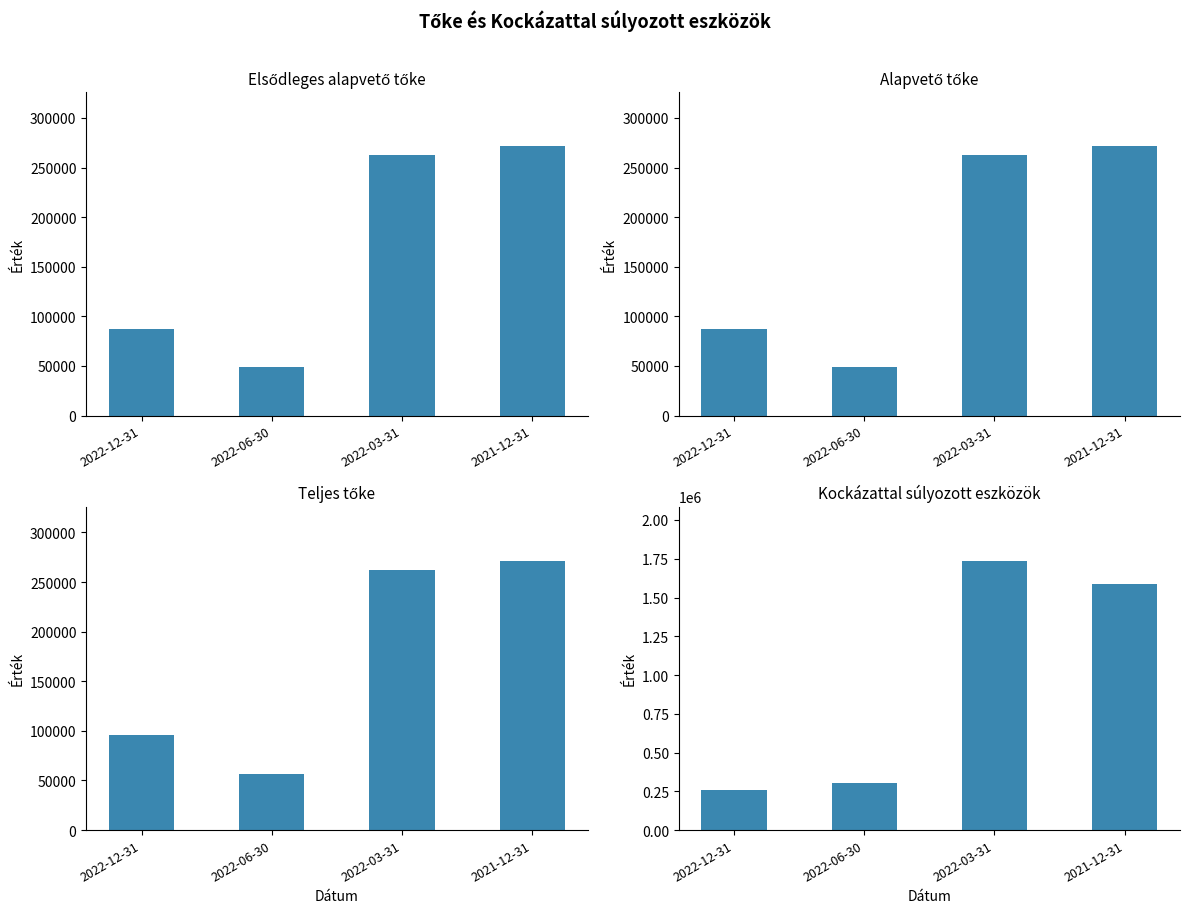

Between 2022-06-30 and 2022-03-31, which series saw the biggest shift?

Kockázattal súlyozott eszközök